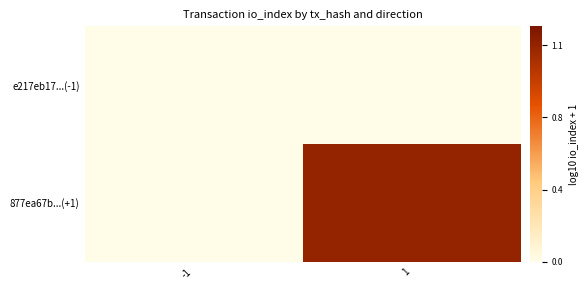

Which series has the widest spread of values?

877ea67b...(+1)